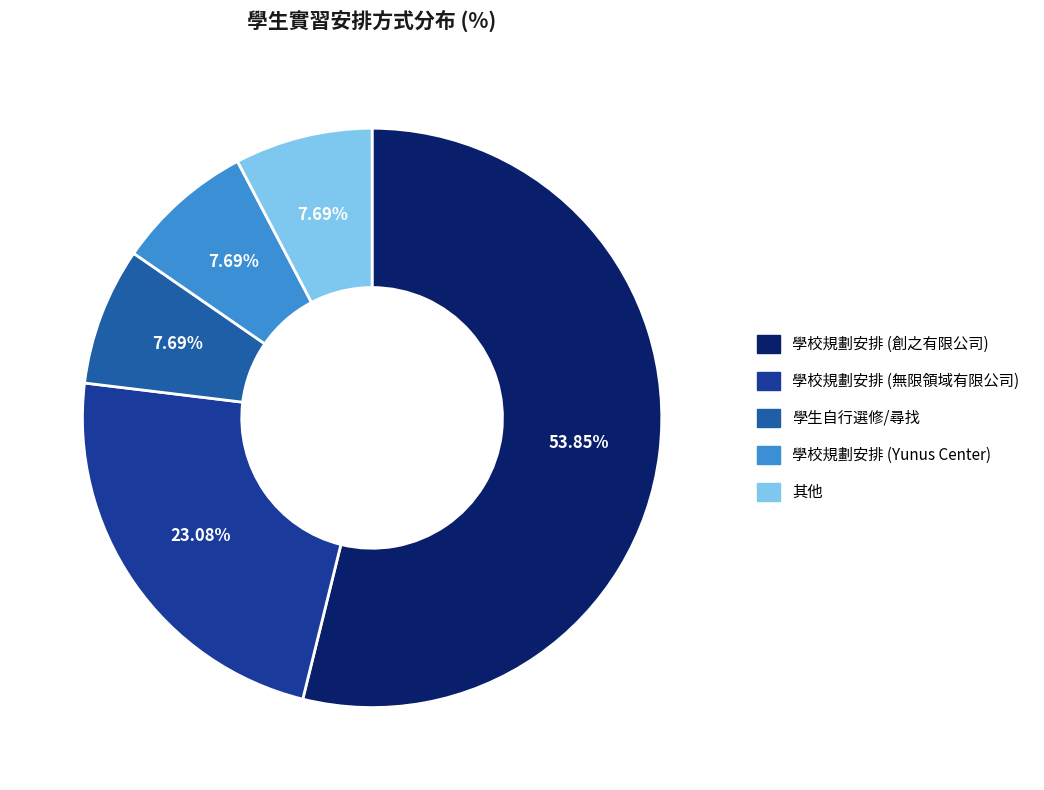

Count the number of slices in the pie.

5